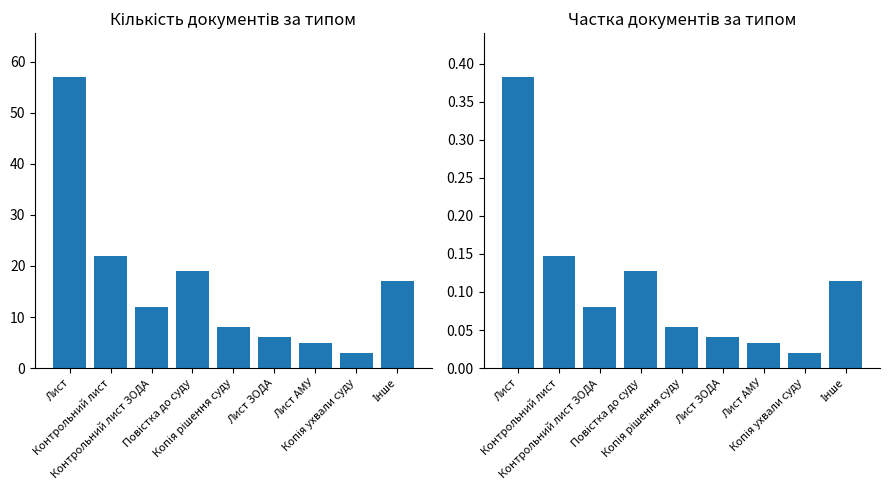

What is the value of the Кількість документів bar at the 3rd from the left?

12.0